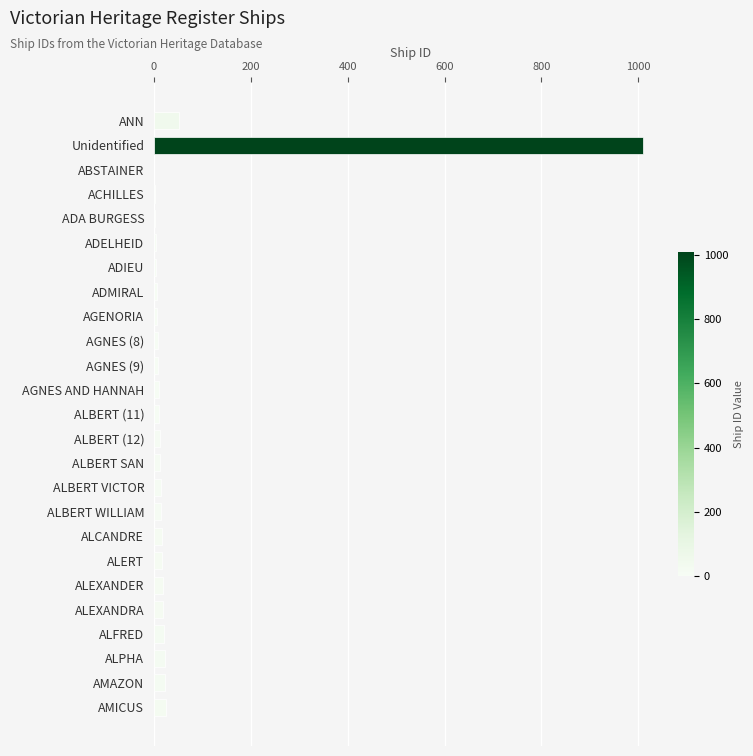

Are the bars grouped side by side (vs. stacked)?

No